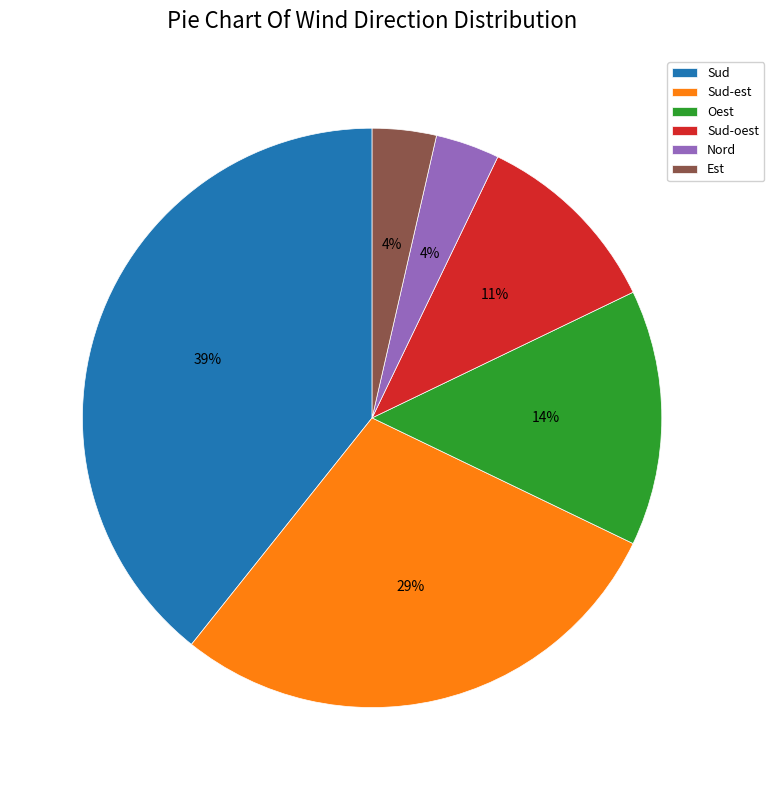

To the nearest percent, what is the difference between the Sud-est and Est slice percentages?

25%